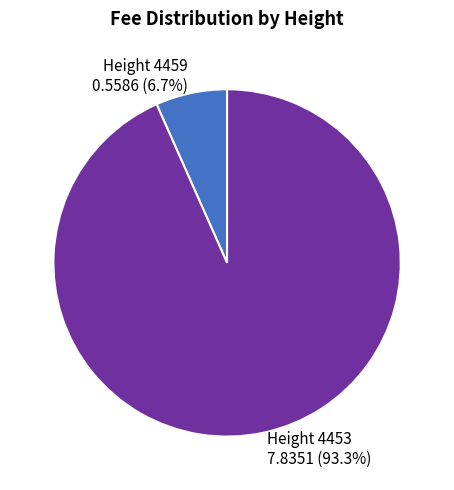

The Height 4459 slice represents 7% of the pie. True or false?

True